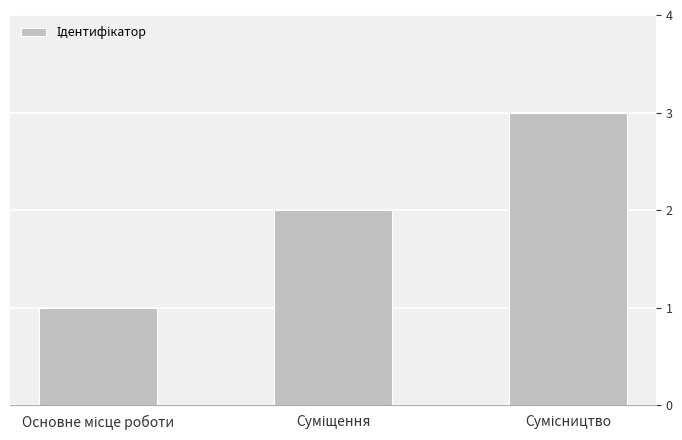

What is the greatest value displayed?

3